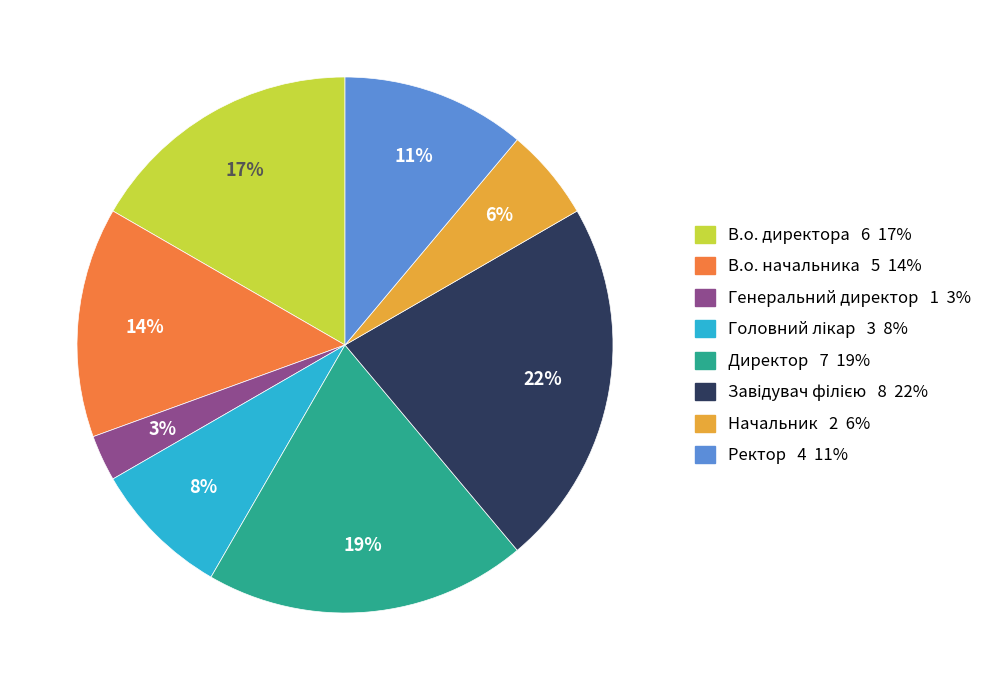

Is there a majority slice in this chart?

No